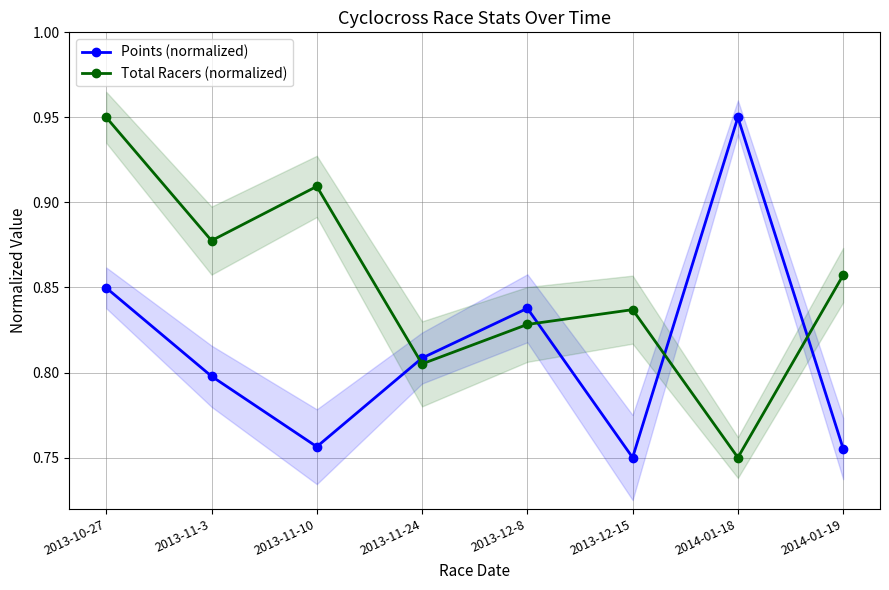

True or false: Total Racers (normalized) and Points (normalized) cross at least once.

True